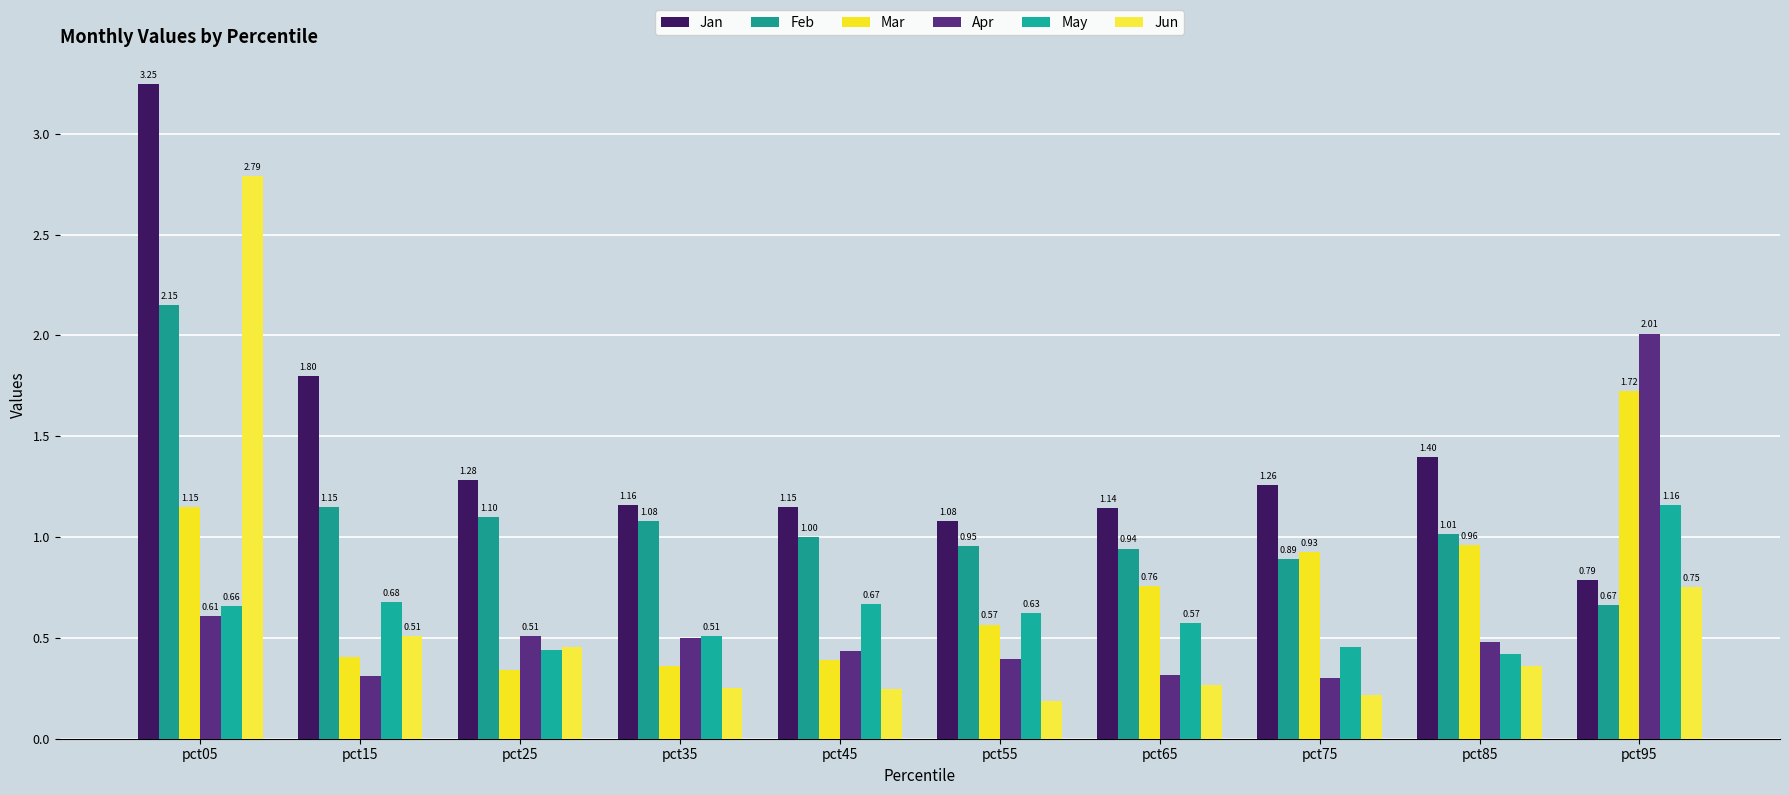

What is the difference between the maximum and minimum values in the Feb series?

1.5